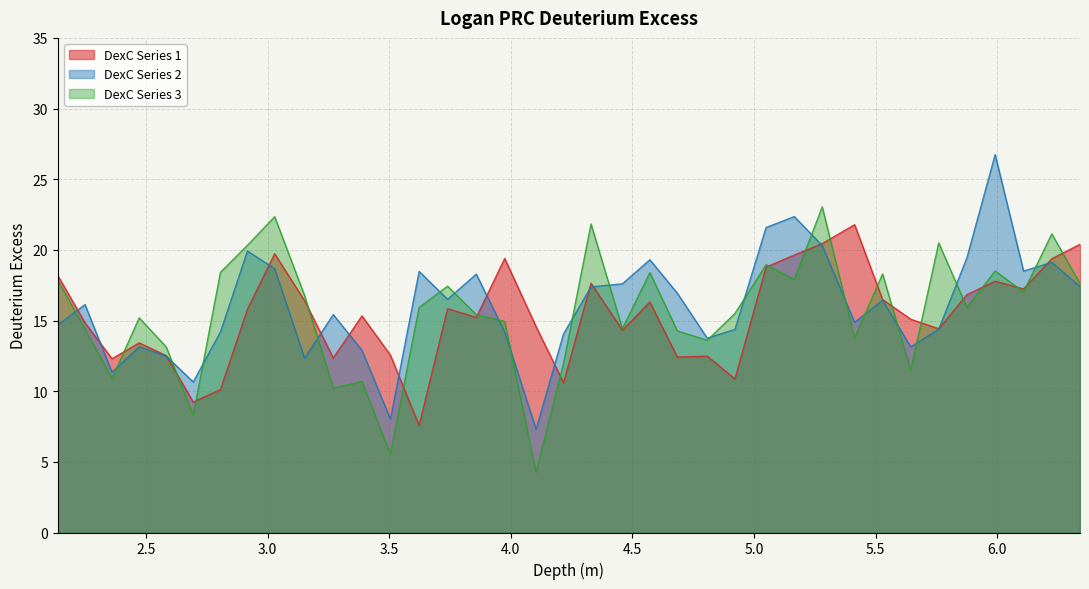

What is the greatest value displayed?

26.7